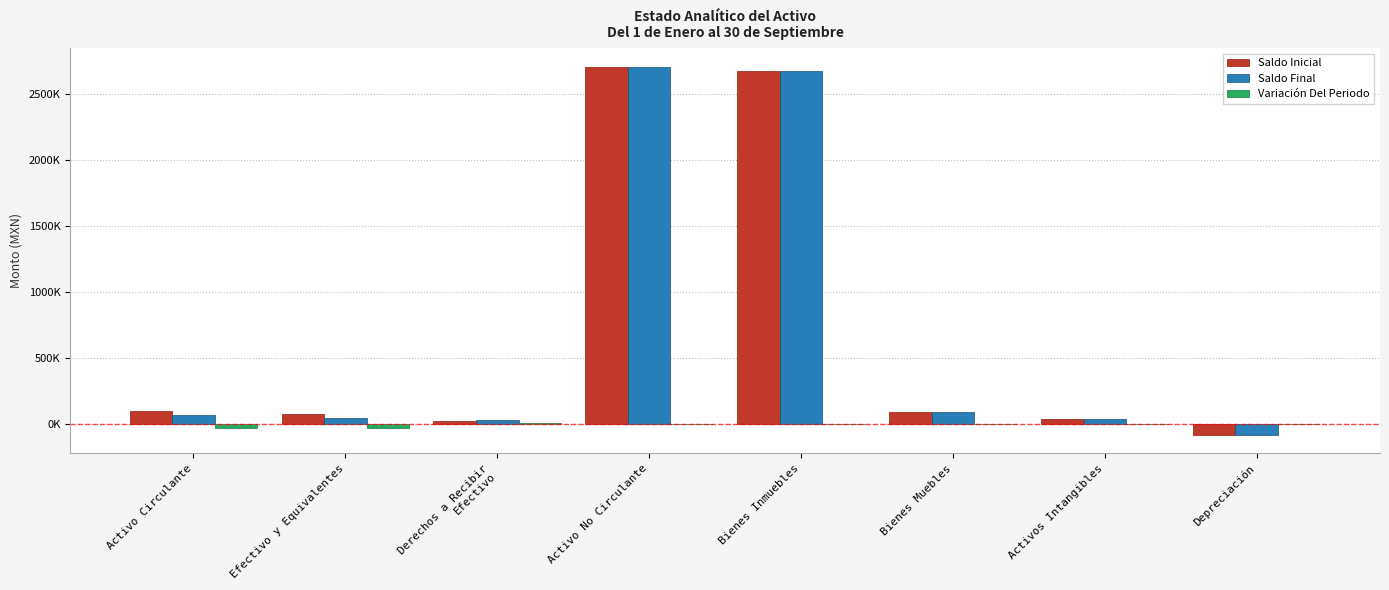

What is the label of the 3rd bar from the right?

Bienes Muebles